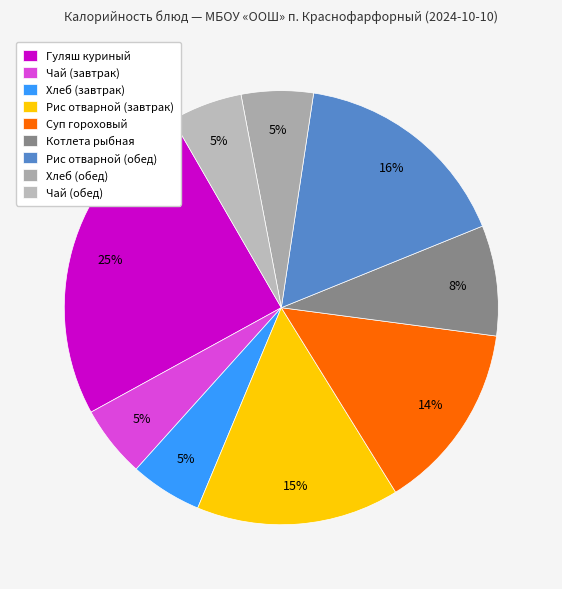

How many segments does this pie chart have?

9